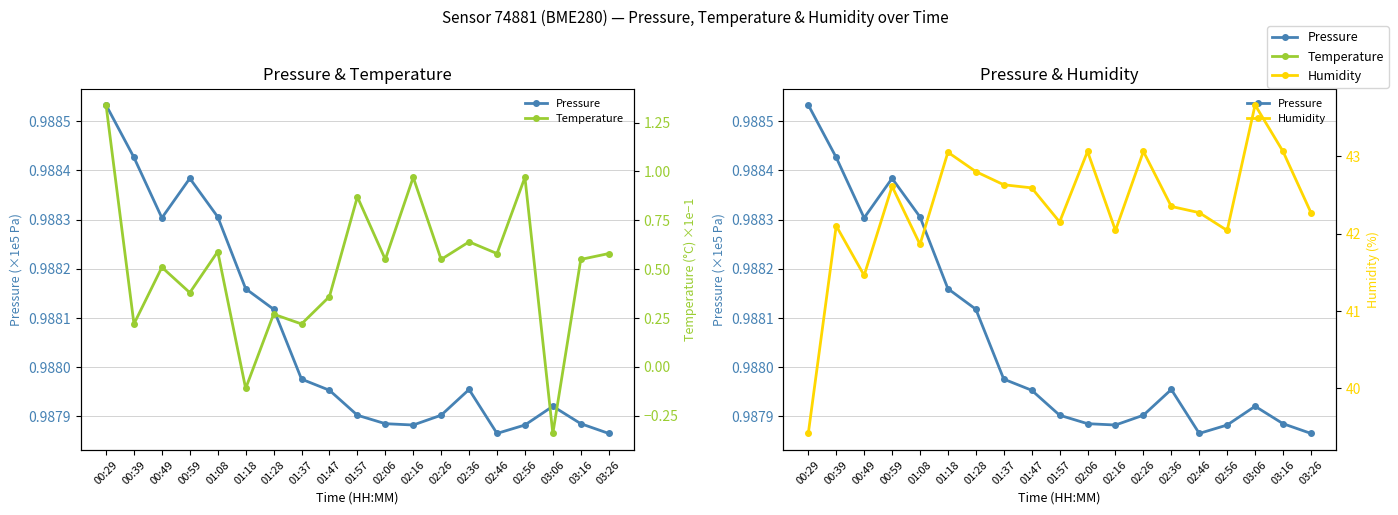

At 03:26, list the series in order from smallest to largest.

Temperature, Humidity, Pressure